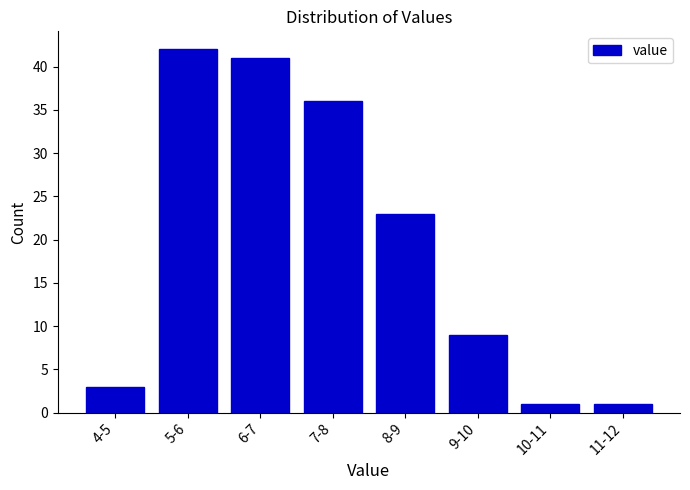

Reading left to right, extract all data points from this chart.

3	42	41	36	23	9	1	1